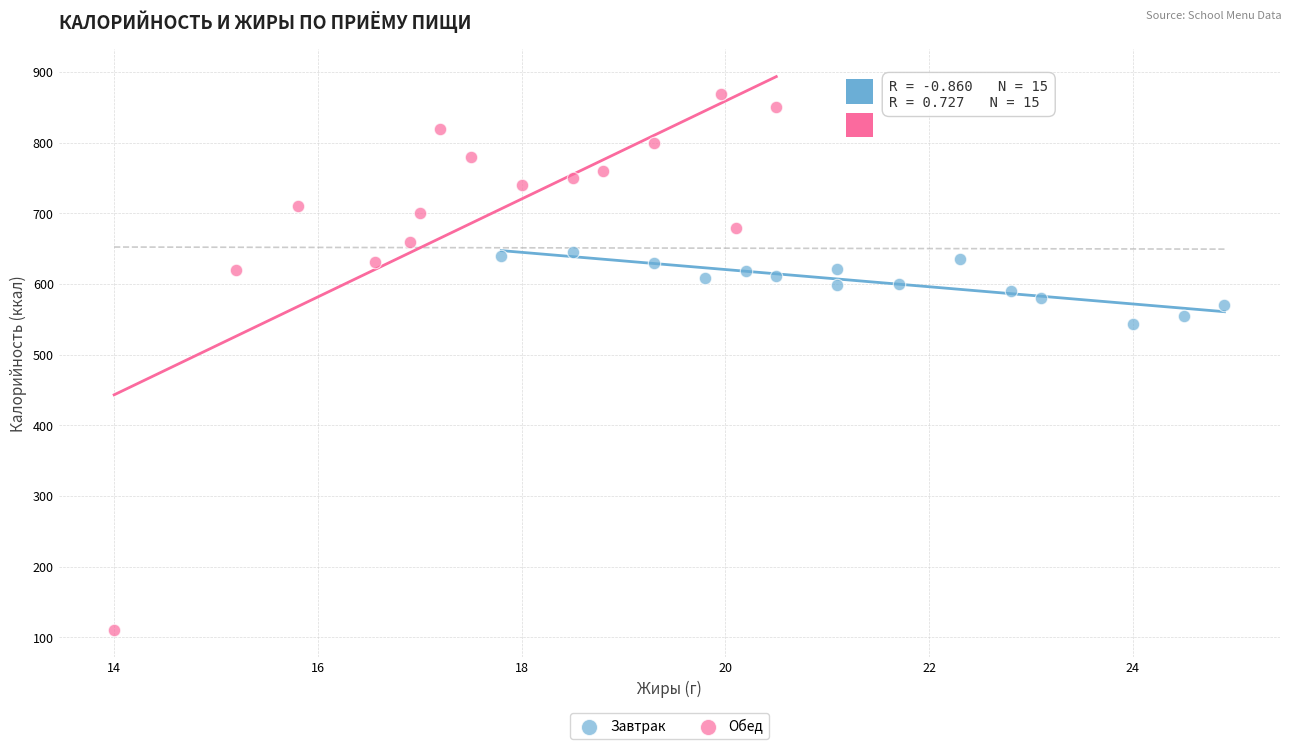

What are all the series names shown in the legend?

Завтрак, Обед